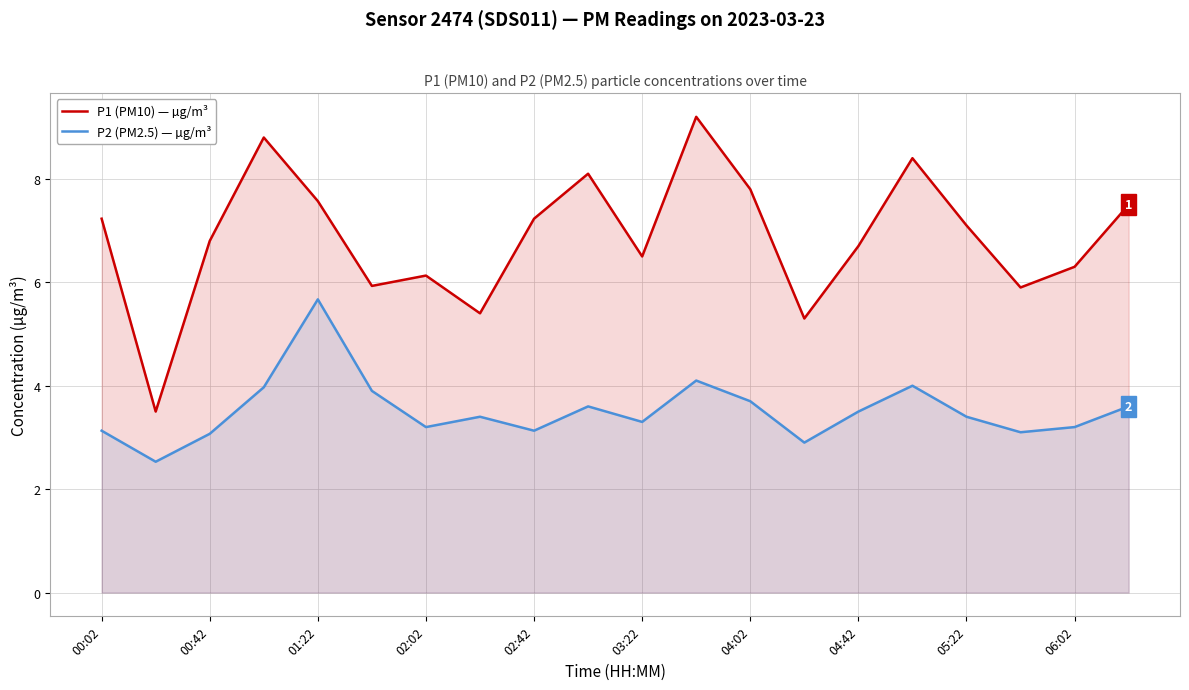

Which series has the largest total across all categories?

P1 (PM10) — µg/m³